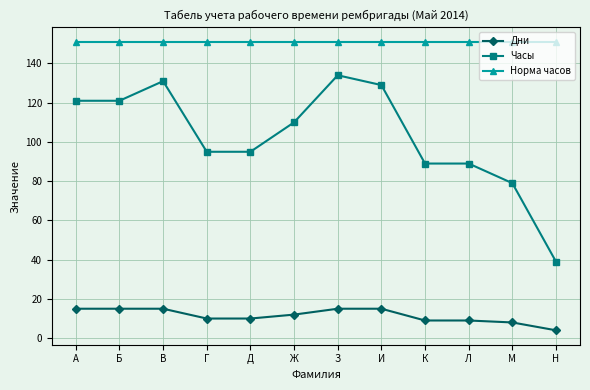

At how many categories does at least one series exceed 47?

12